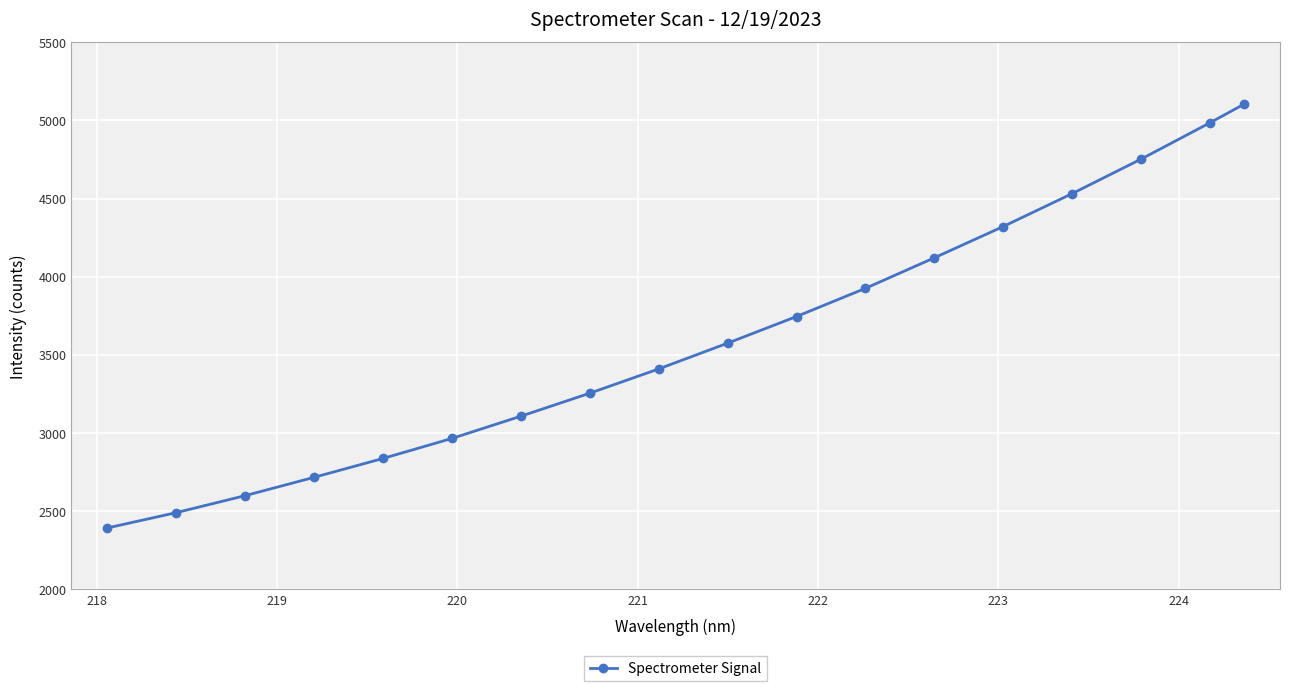

What is the sum of all values?

64835.1